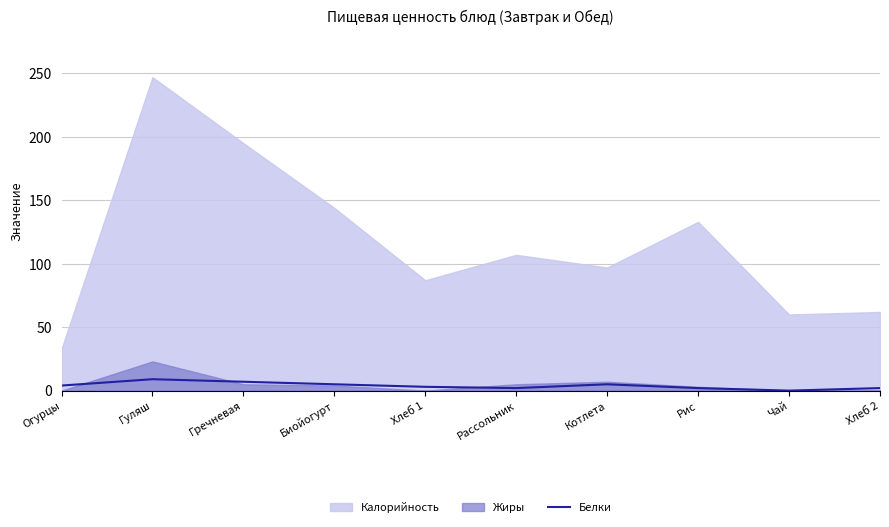

Where does the data first go above 4?

Гуляш